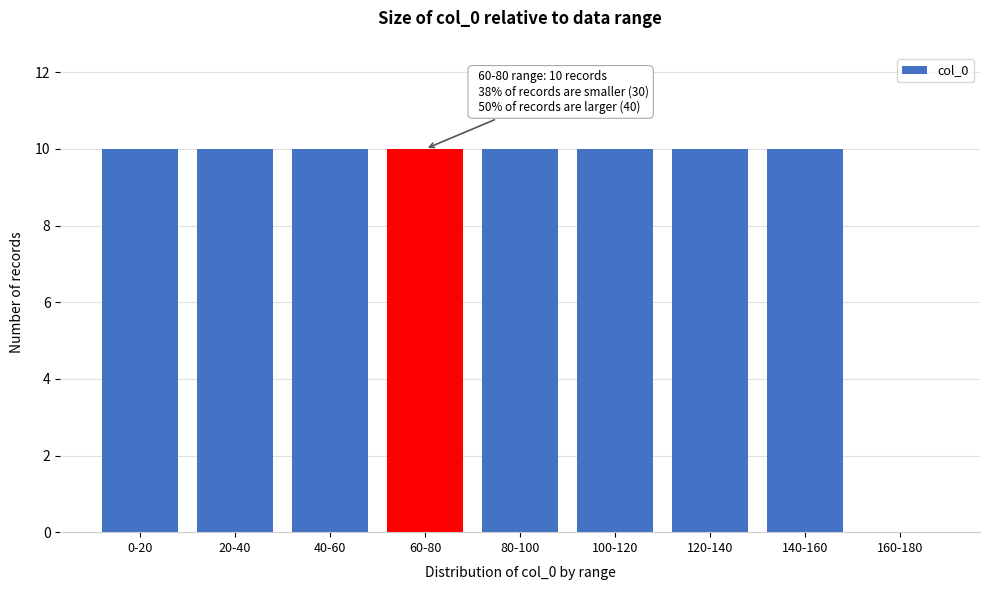

What is the ratio of the value at 80-100 to the value at 20-40?

1.0